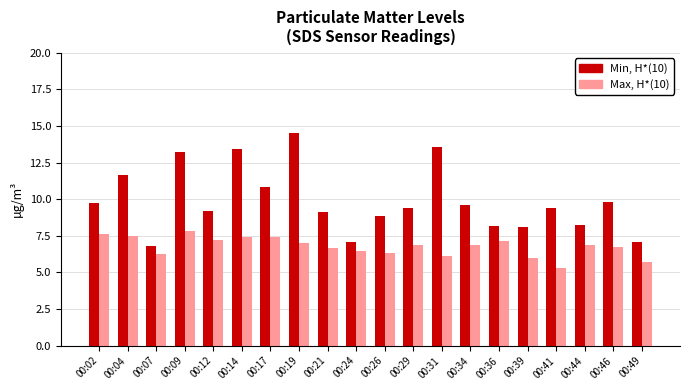

Is it true that Max, H*(10) equals 10.5 at 00:02?

False